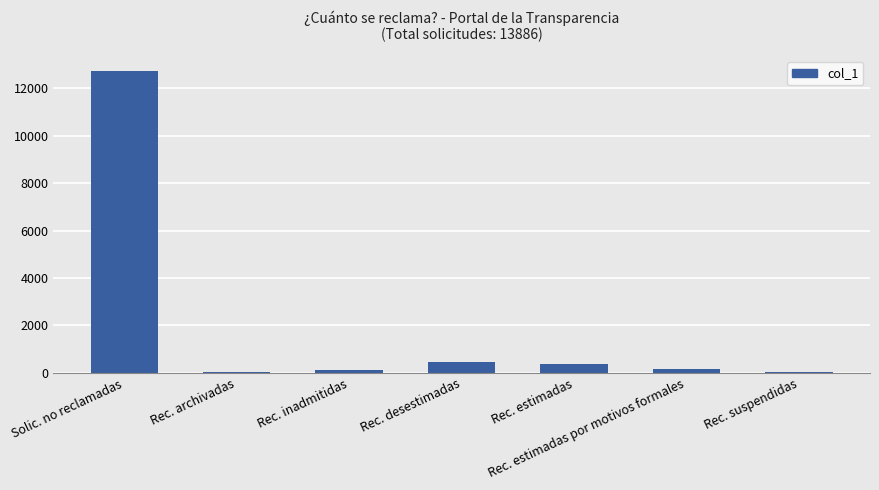

What is the maximum value shown in the chart?

12727